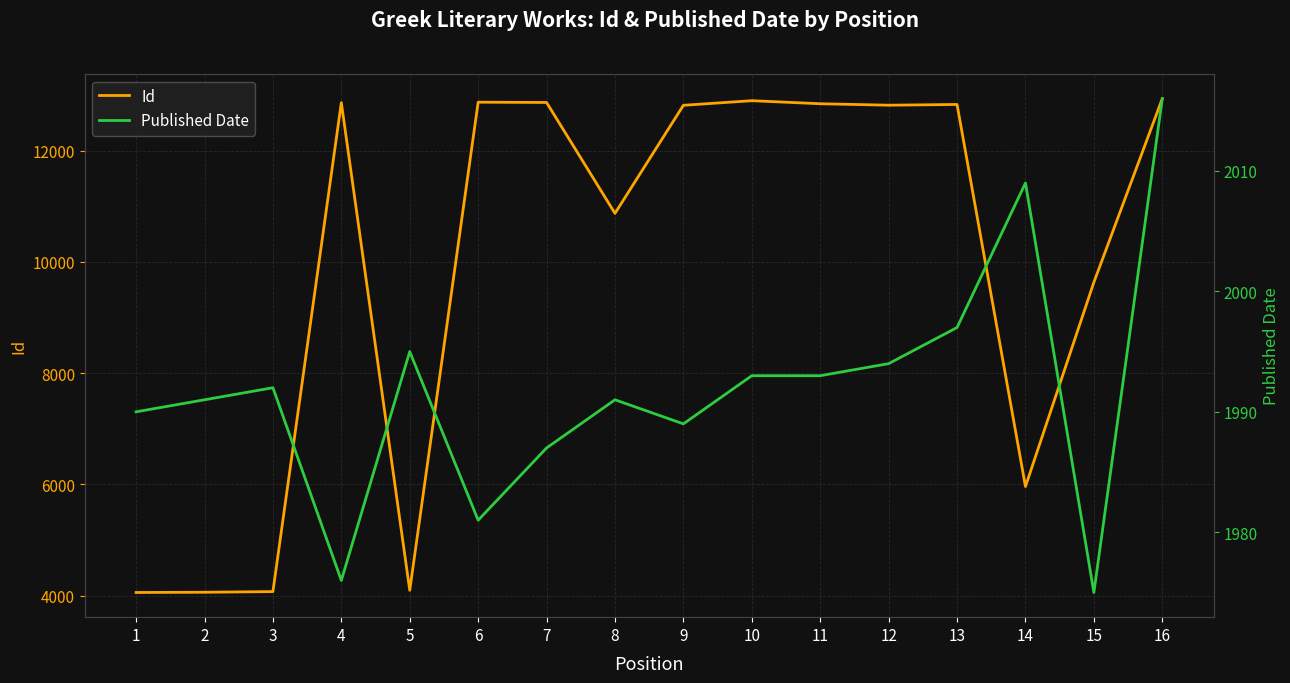

Where does the Id series first go above 12818?

4